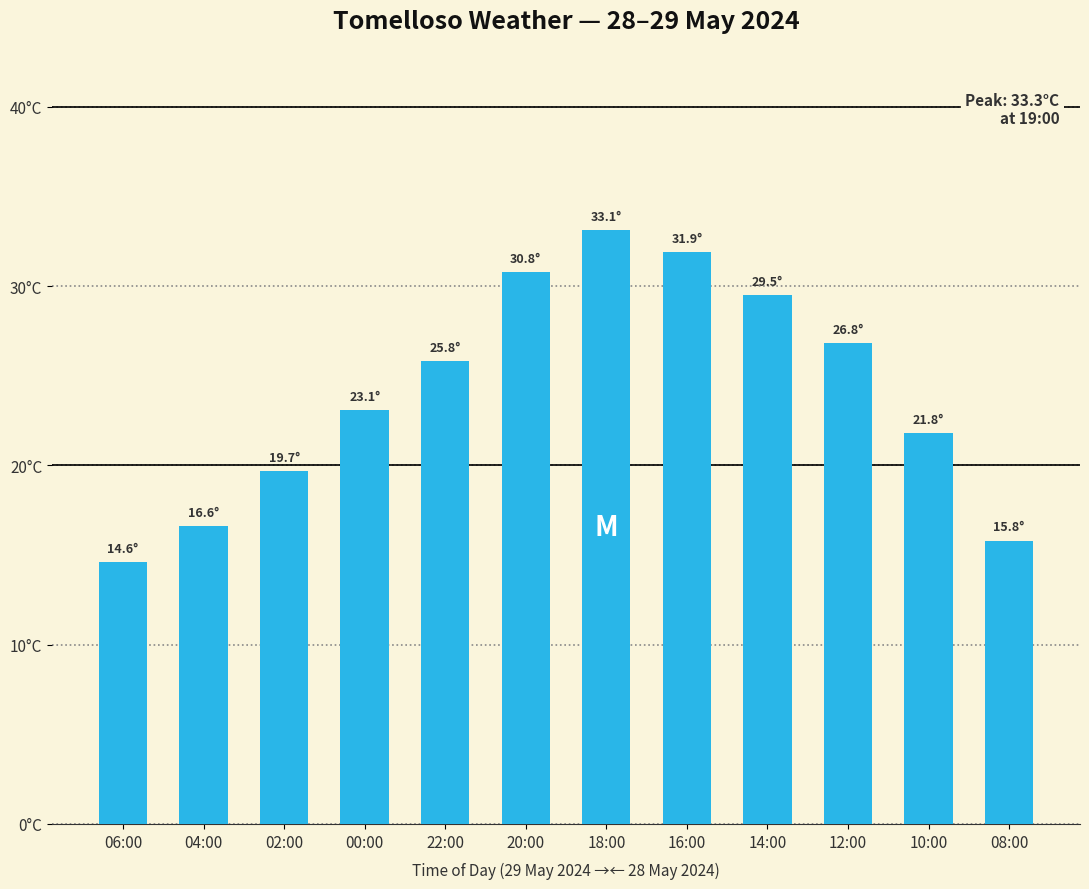

What is the ratio of the value at 06:00 to the value at 00:00?

0.6